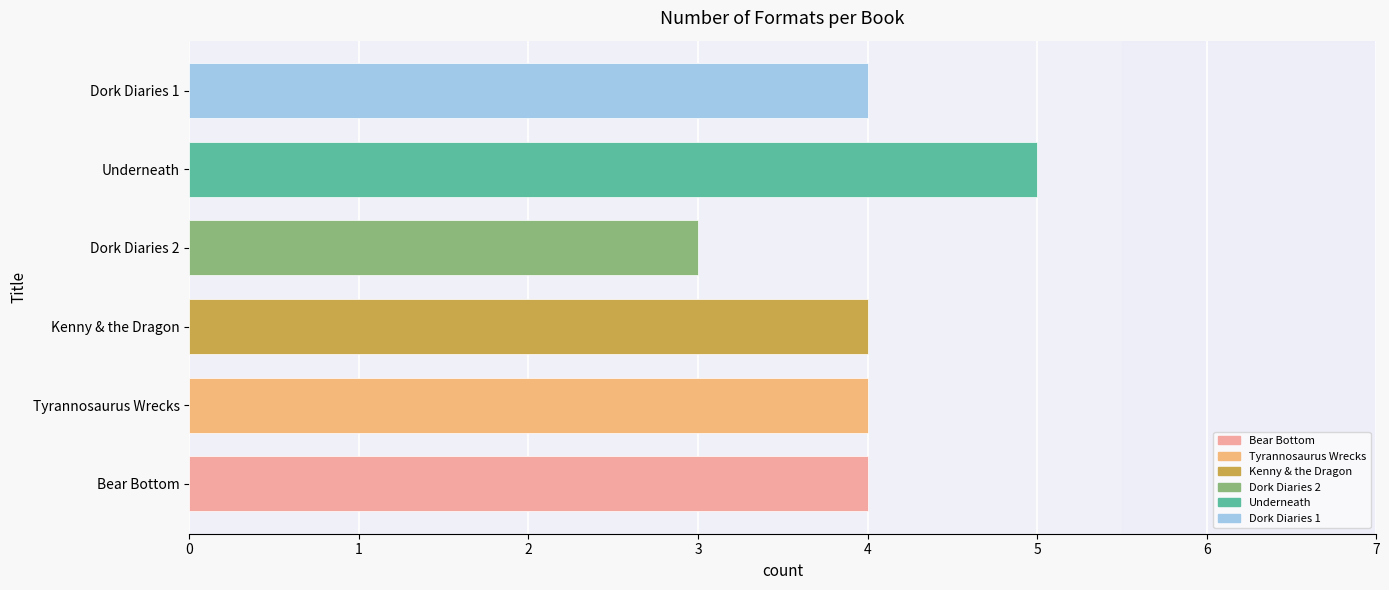

What value does the data have at Dork Diaries 2?

3